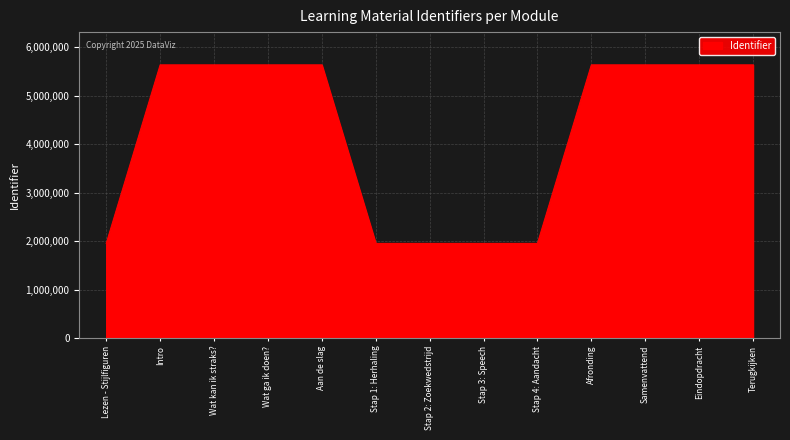

True or false: the data has more than 0 interior local peaks.

True